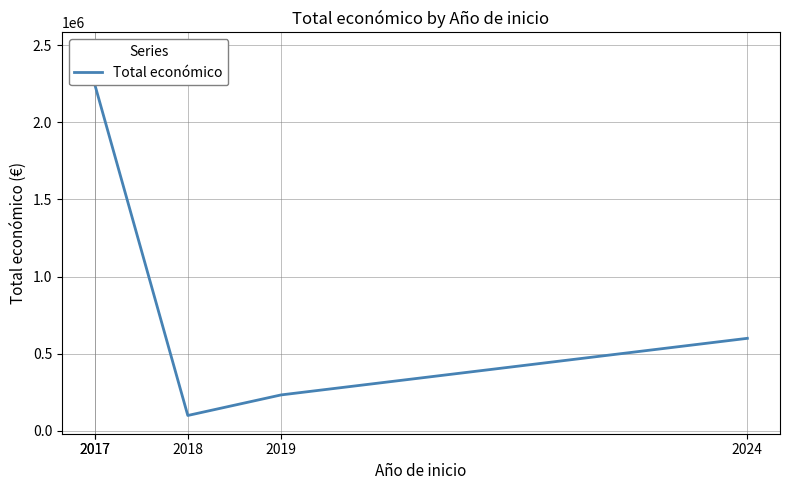

Does the chart display data point markers on the line(s)?

No